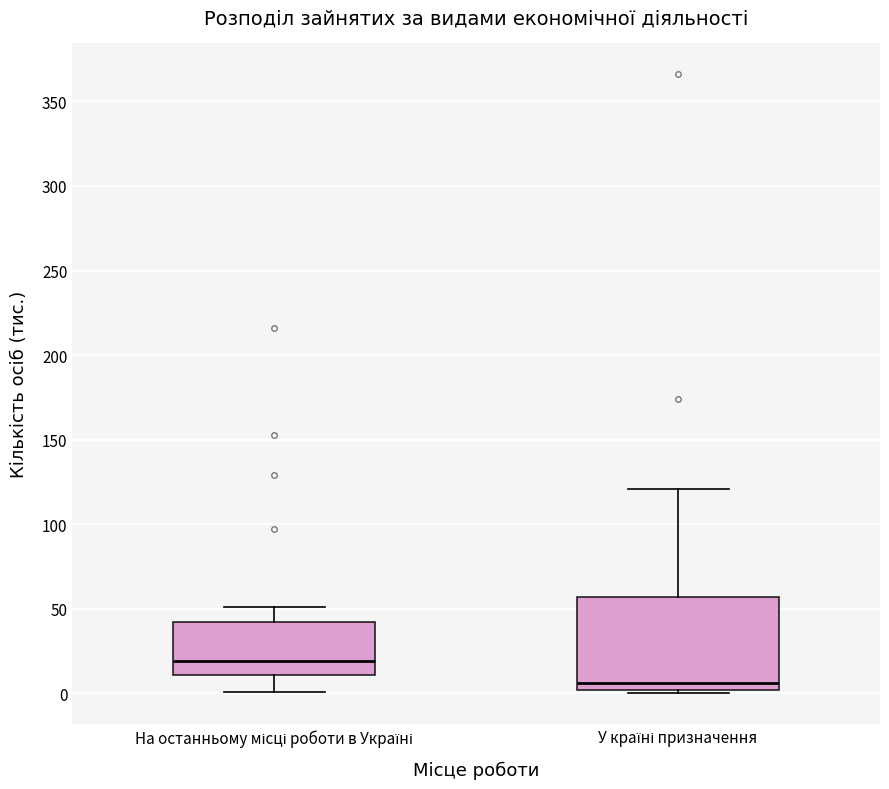

Which box is the tallest, from its lower edge to its upper edge?

У країні призначення